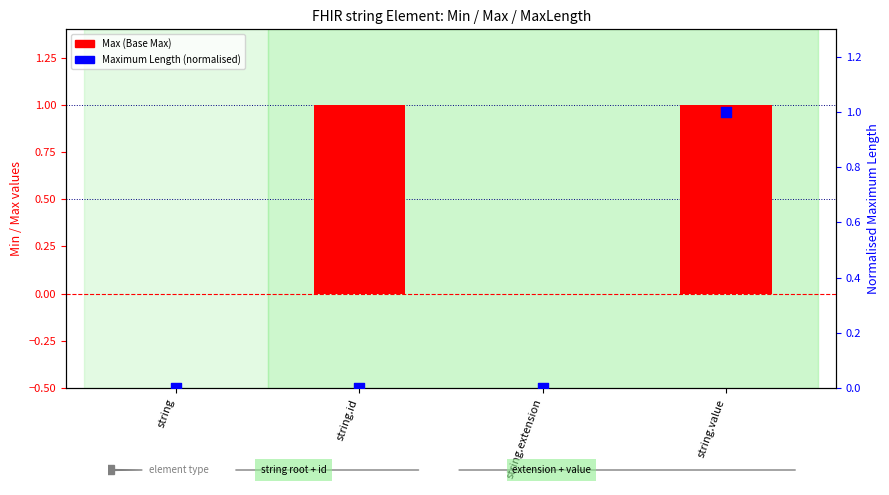

Which series has the largest Y range (max minus min)?

Max (Base Max)